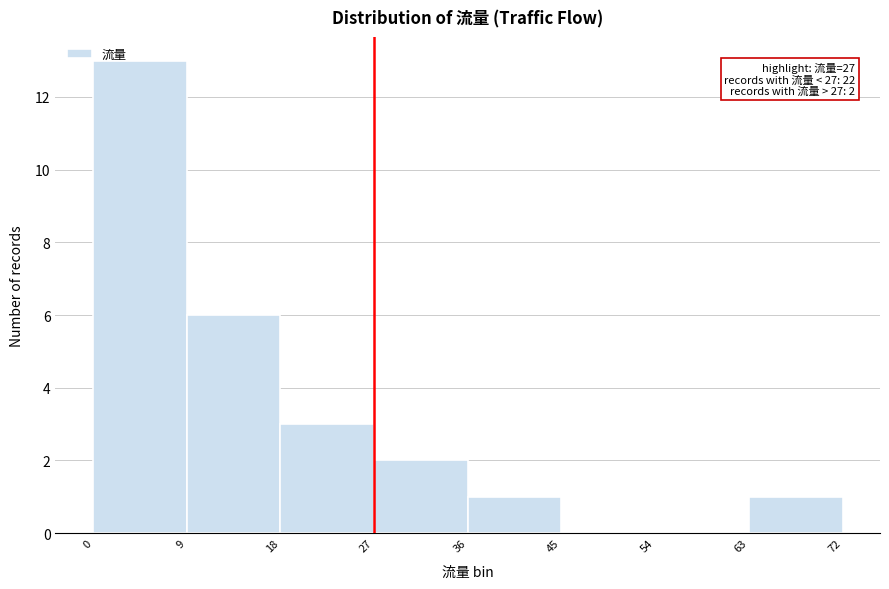

Which range on the x-axis has the tallest bar?

0 to 9